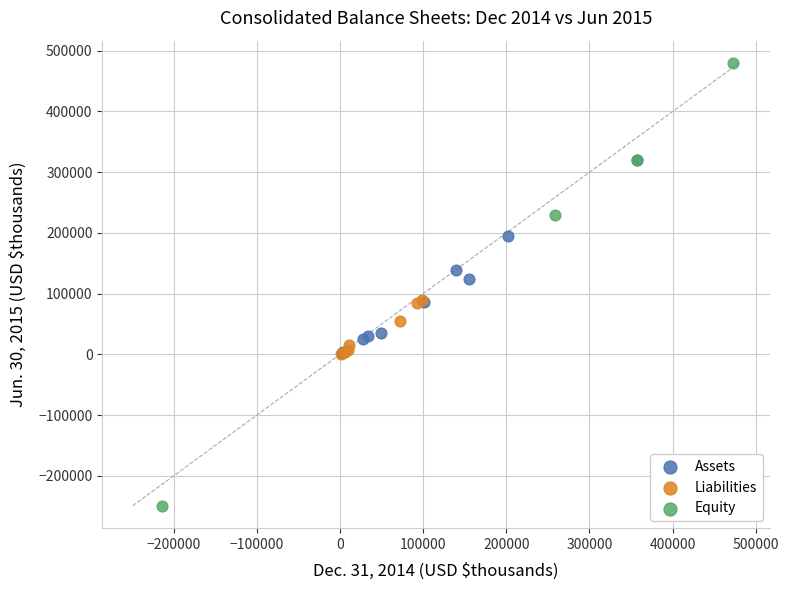

Which series reaches the minimum Y coordinate?

Equity